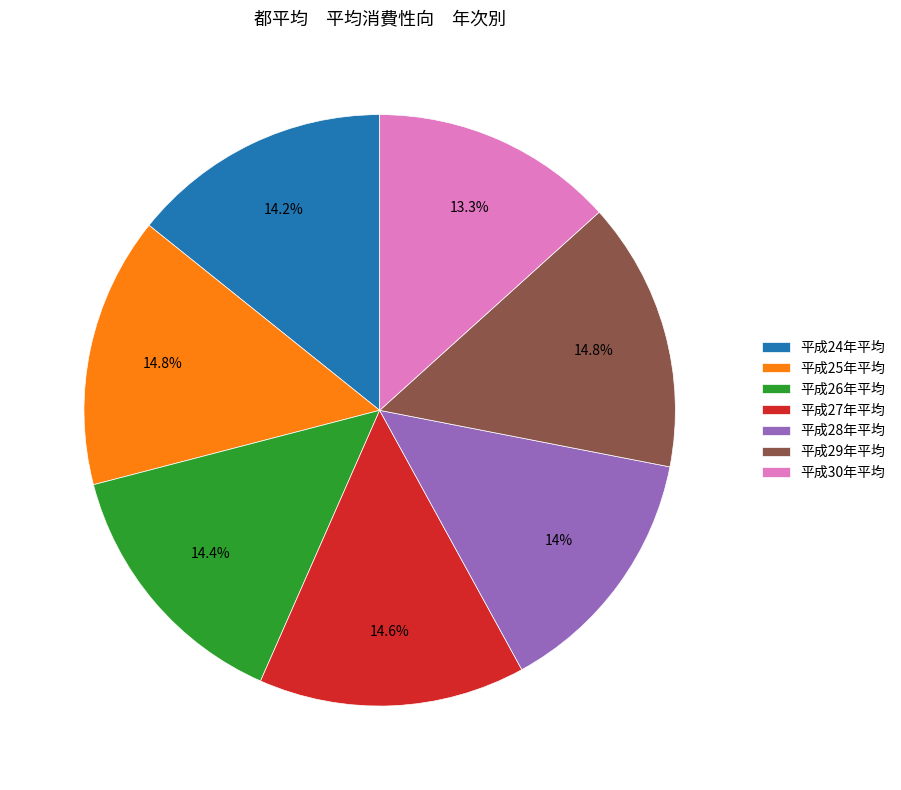

Is there a majority slice in this chart?

No